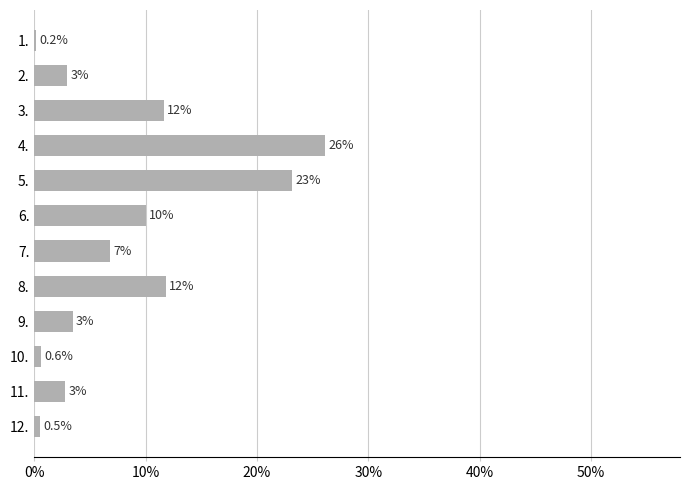

Which has a higher value, 9. or 10.?

9.